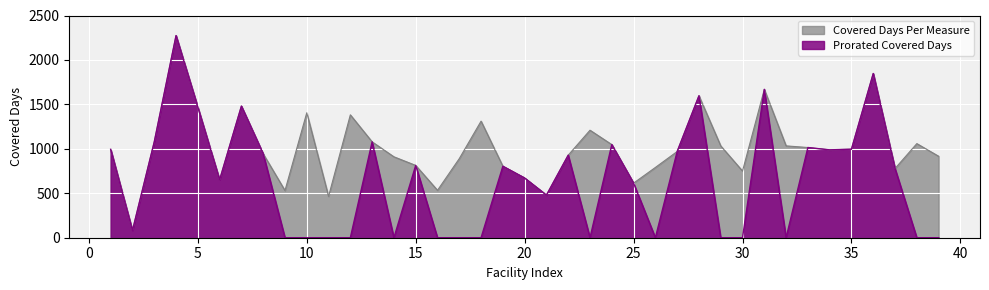

Which series has the widest spread of values?

Prorated Covered Days